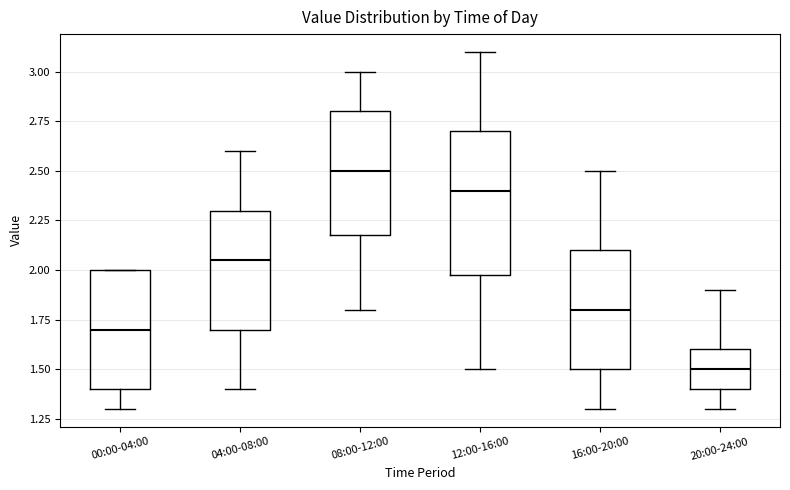

Comparing the boxes themselves (not the whiskers), which one is the tallest?

12:00-16:00